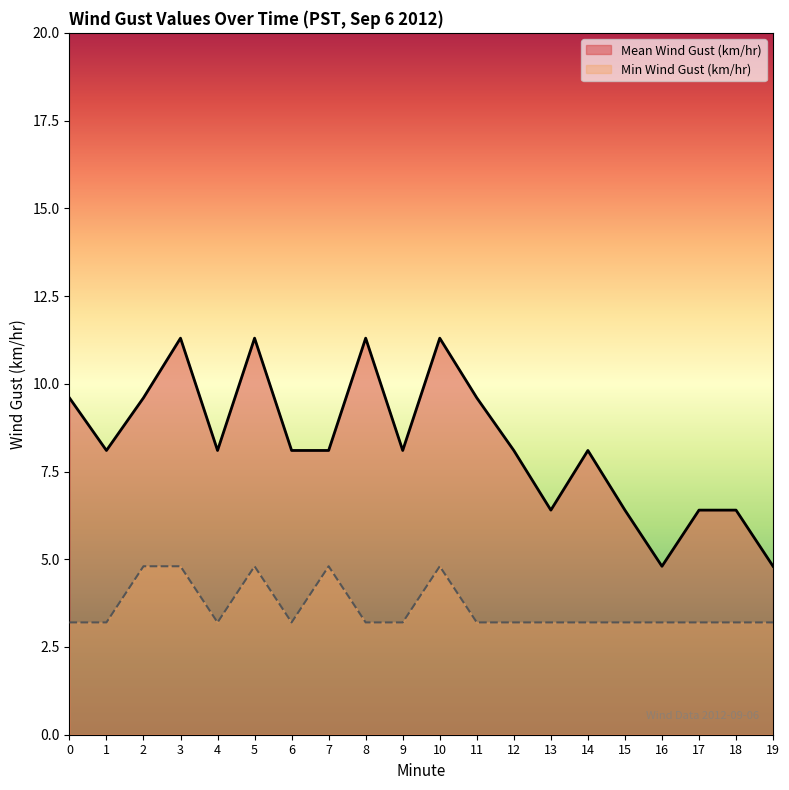

At how many categories does at least one series exceed 9?

7